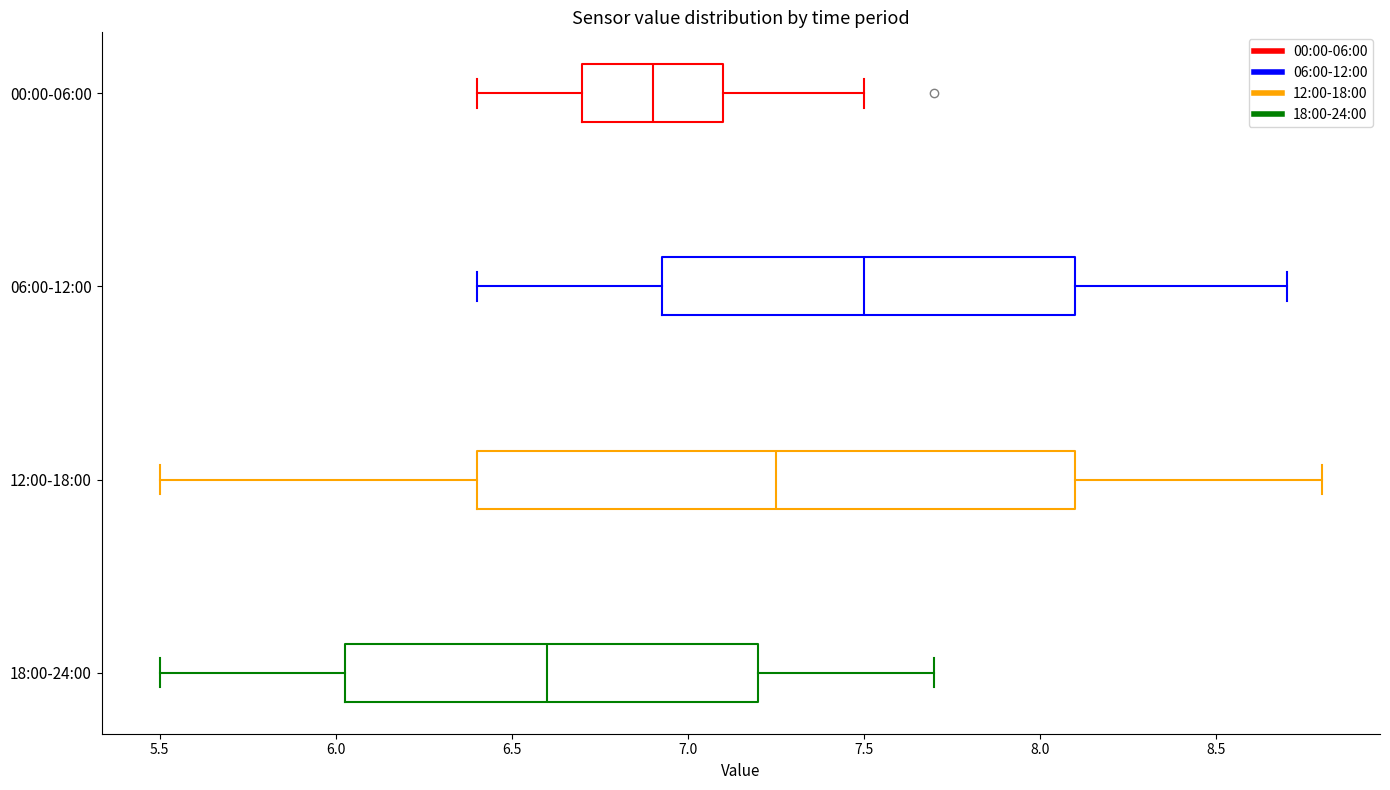

Reading bottom to top, read every box against the x-axis: the position of its median line, the range the box covers, and the ends of its whiskers. The values are not printed on the chart, so give them approximately, as read against the axis.

18:00-24:00: median 6.60, box 6.05 to 7.20, whiskers 5.50 to 7.70
12:00-18:00: median 7.25, box 6.40 to 8.10, whiskers 5.50 to 8.80
06:00-12:00: median 7.50, box 6.95 to 8.10, whiskers 6.40 to 8.70
00:00-06:00: median 6.90, box 6.70 to 7.10, whiskers 6.40 to 7.50